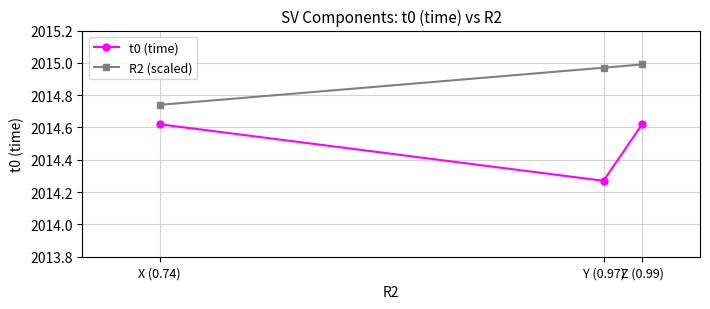

The value of t0 (time) at Z (0.99) is 1290.6. True or false?

False